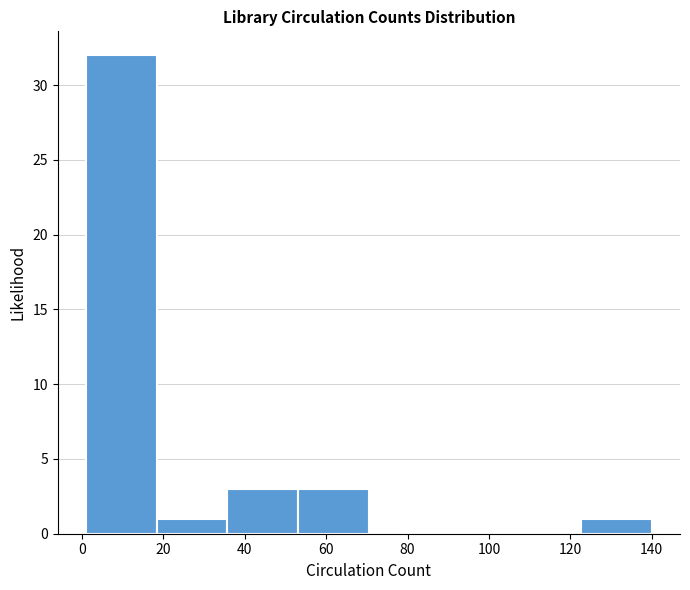

How tall is the bar that spans 18 to 36 on the x-axis? Neither the bar edges nor the heights are printed on the chart, so give them approximately, as read against the axes.

1